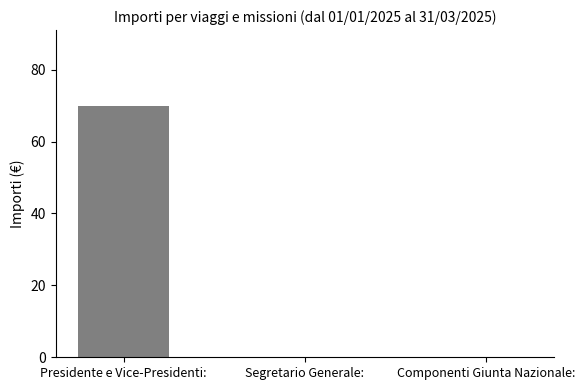

The chart shows a value of -30 at Componenti Giunta Nazionale:. True or false?

False